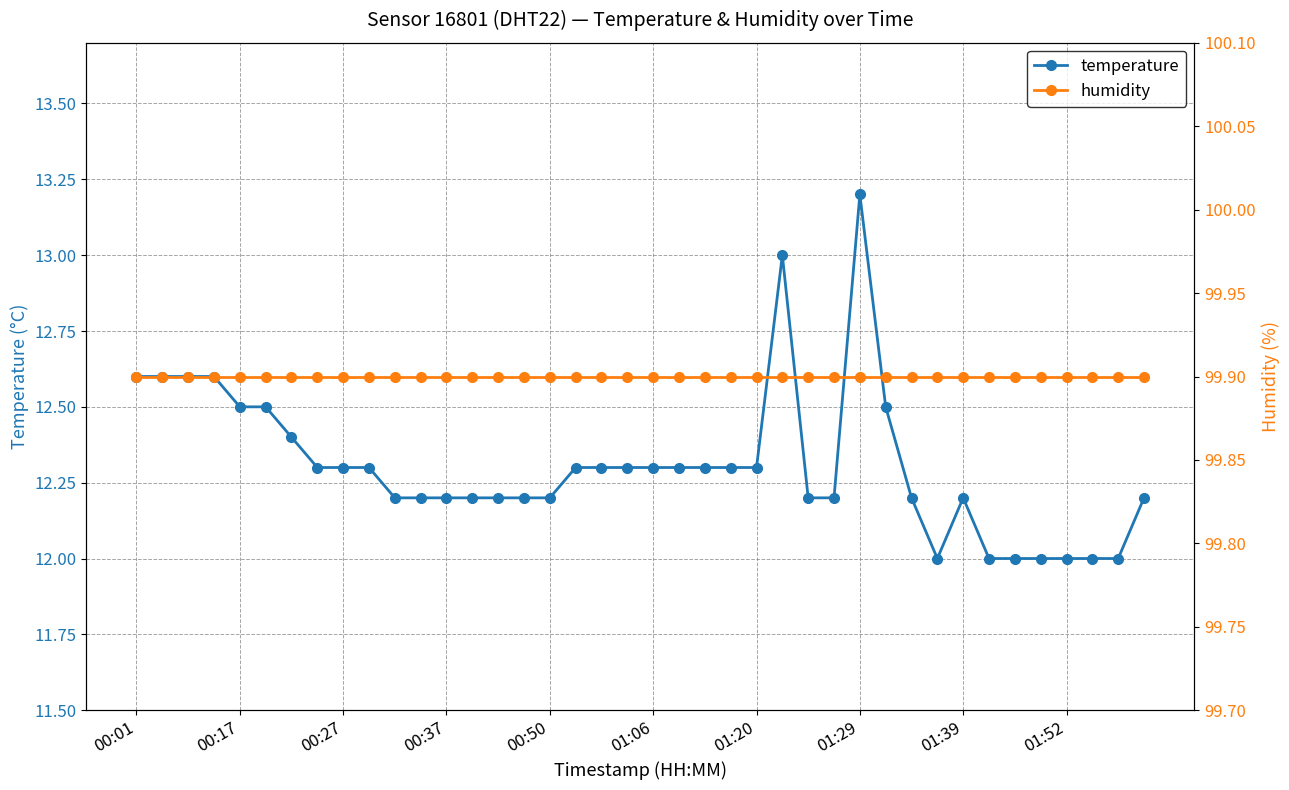

Is it true that temperature equals 12.2 at 00:50?

True